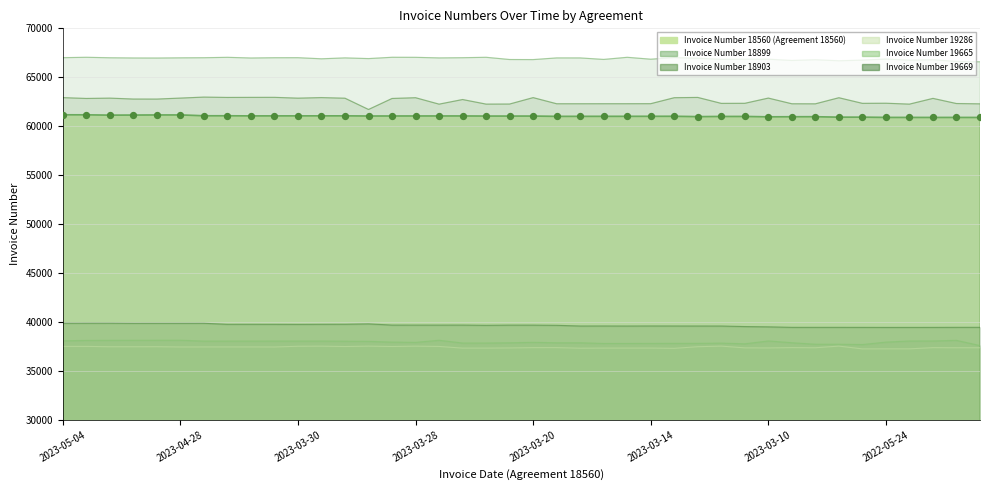

Which series reaches the maximum Y coordinate?

Invoice Number 18899